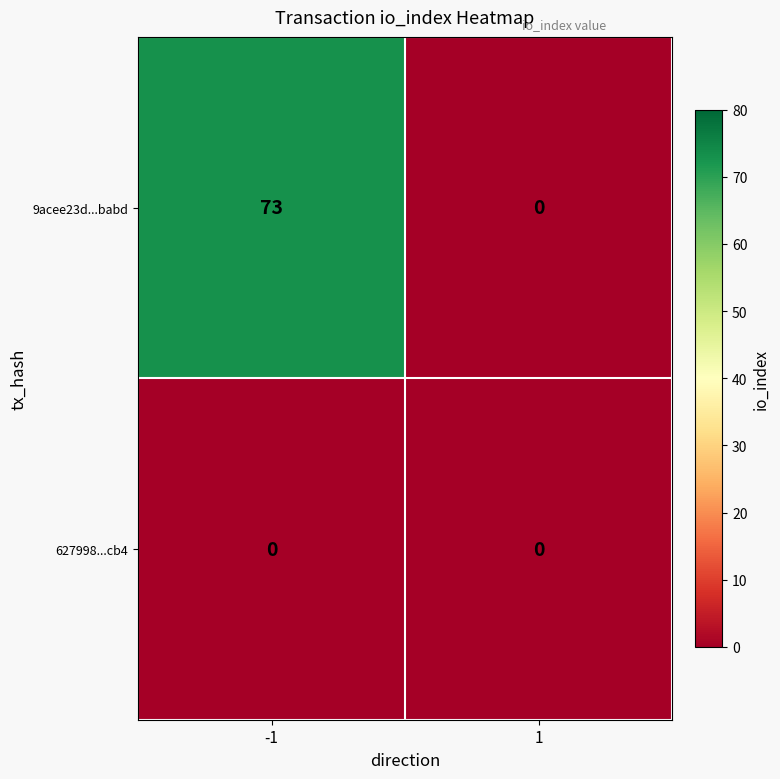

What is the highest value of the 9acee23d...babd series?

73